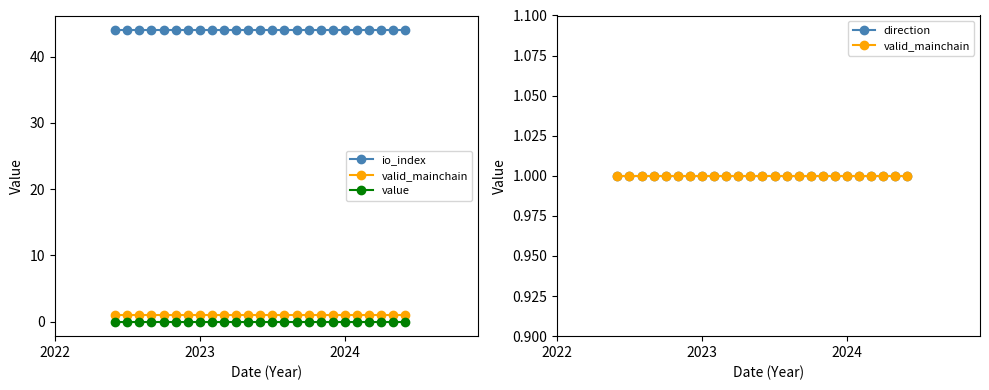

What is the sum of all valid_mainchain values?

25.0